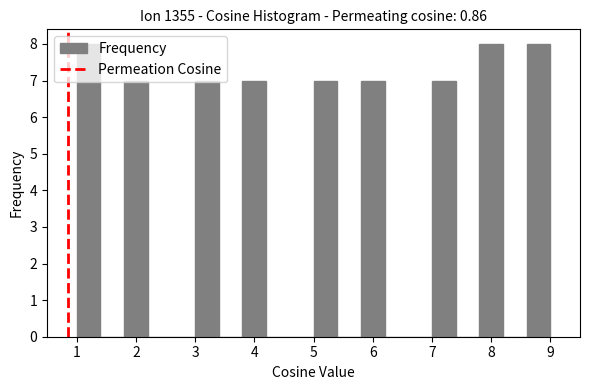

How tall is the bar that spans 7.0 to 7.4 on the x-axis? The values are not printed on the chart, so give them approximately, as read against the axis.

7